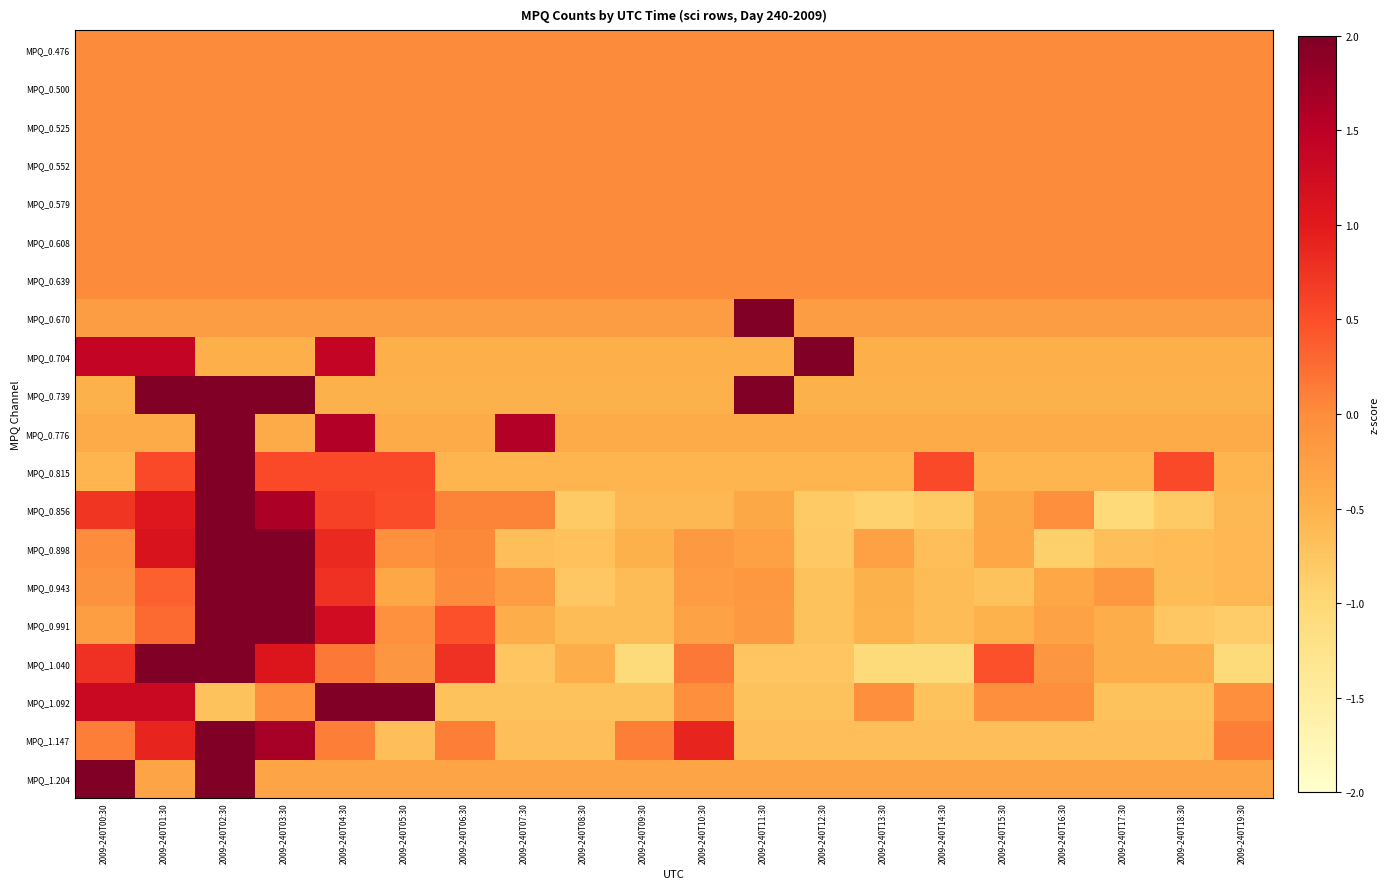

At 2009-240T09:30, list the series in order from smallest to largest.

MPQ_1.040, MPQ_1.092, MPQ_0.991, MPQ_0.943, MPQ_0.856, MPQ_0.815, MPQ_0.739, MPQ_0.898, MPQ_0.704, MPQ_0.776, MPQ_1.204, MPQ_0.670, MPQ_0.476, MPQ_0.500, MPQ_0.525, MPQ_0.552, MPQ_0.579, MPQ_0.608, MPQ_0.639, MPQ_1.147